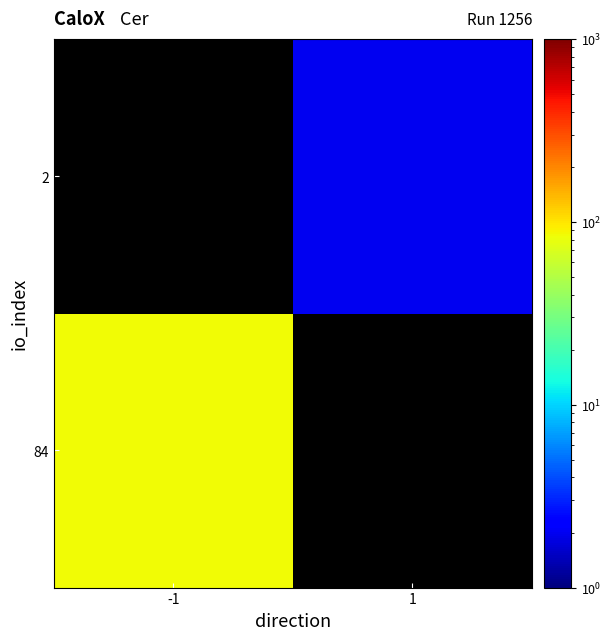

At which label does 2 reach its minimum?

-1